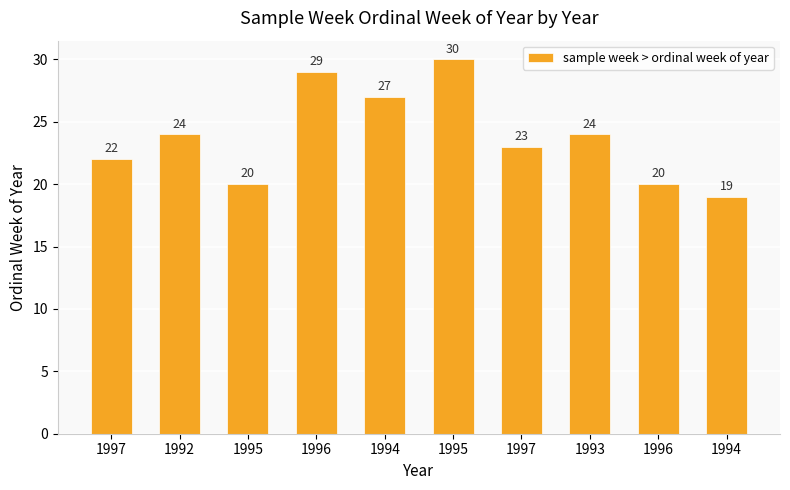

Is it true that the value at 1996 is 30?

False